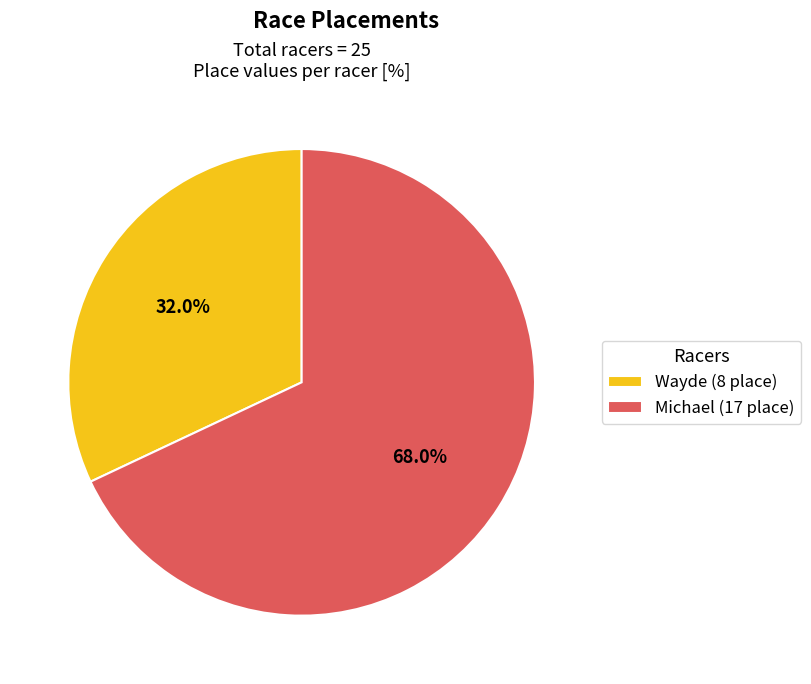

What is the ratio of the value at Michael to the value at Wayde?

2.1